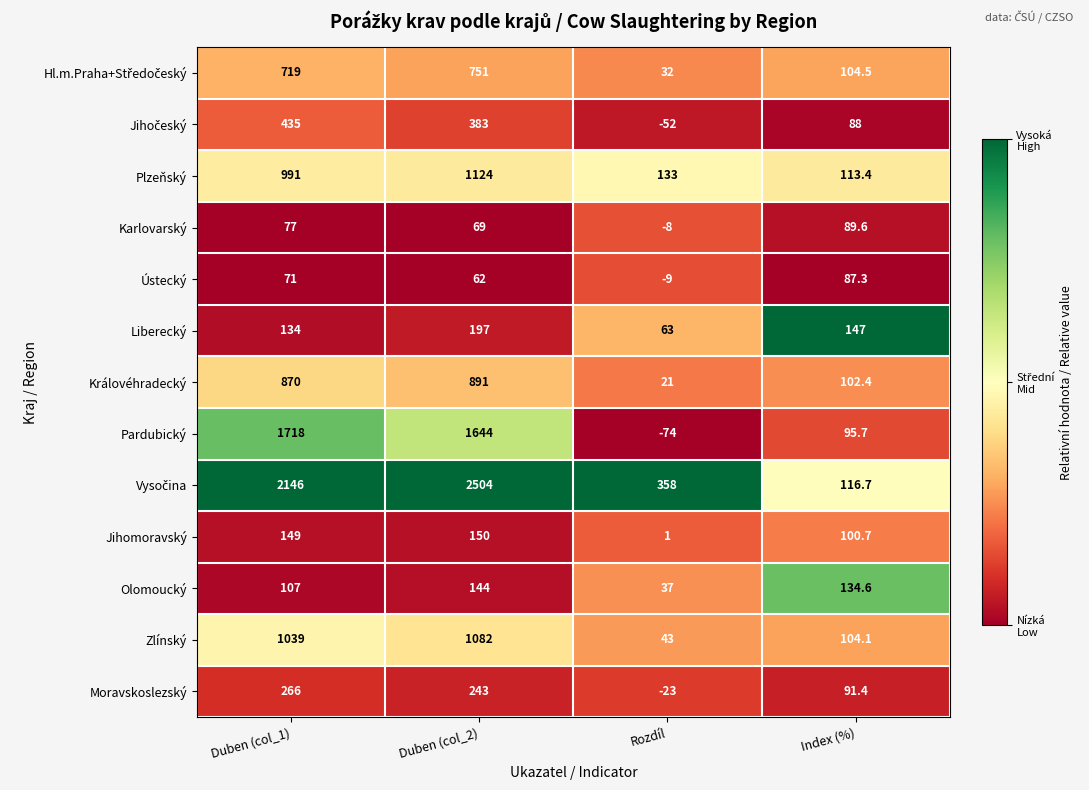

True or false: Pardubický has a value of 95.7 at Index (%).

True